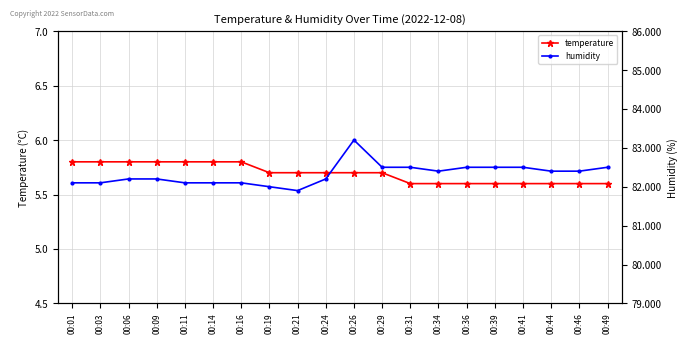

Which category has the highest value in the temperature series?

00:01